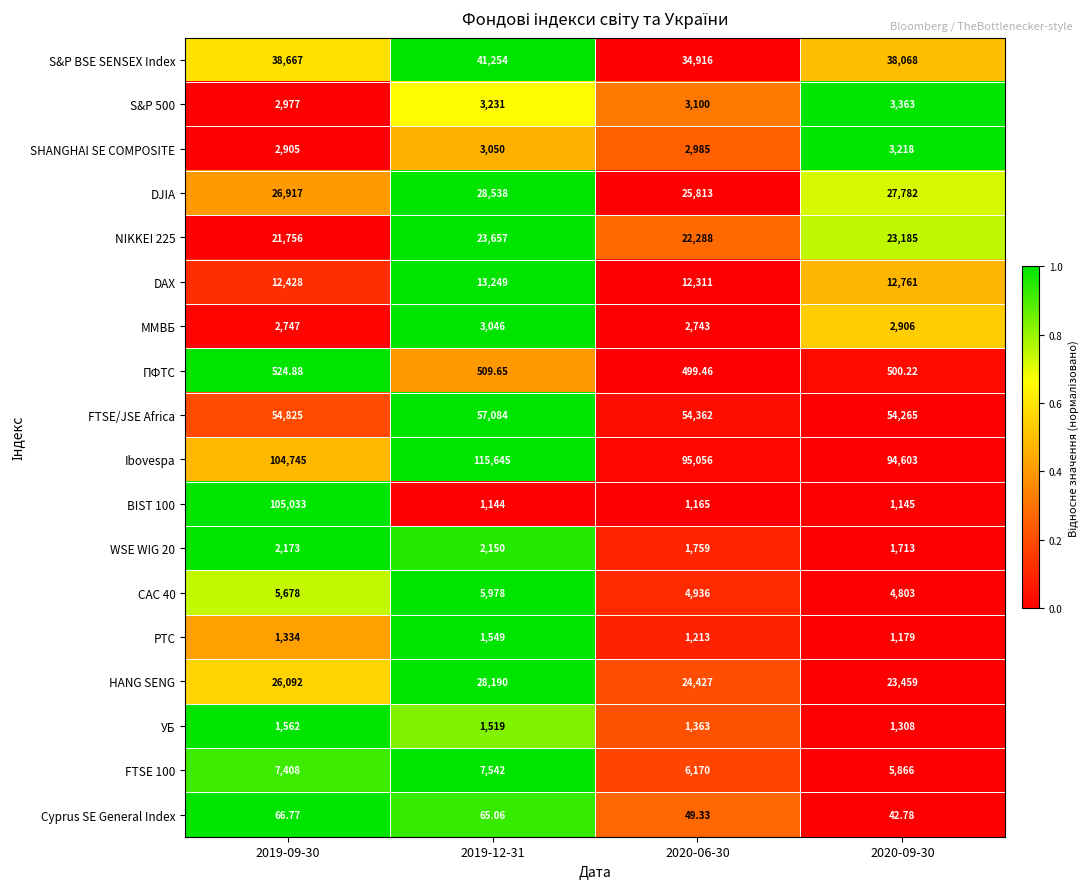

What is the maximum value shown in the chart?

115645.0